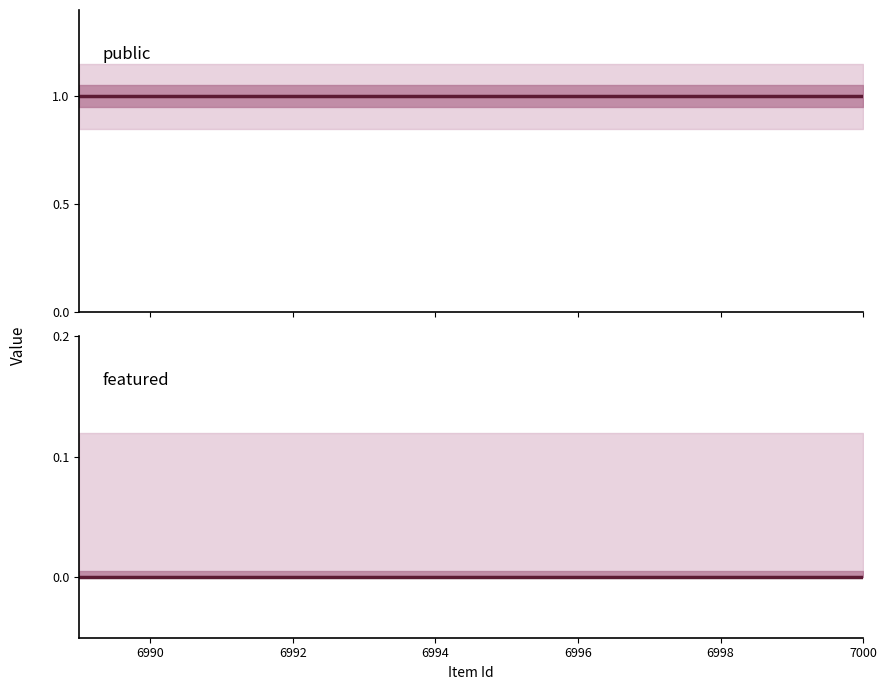

What is the average value of the public series?

1